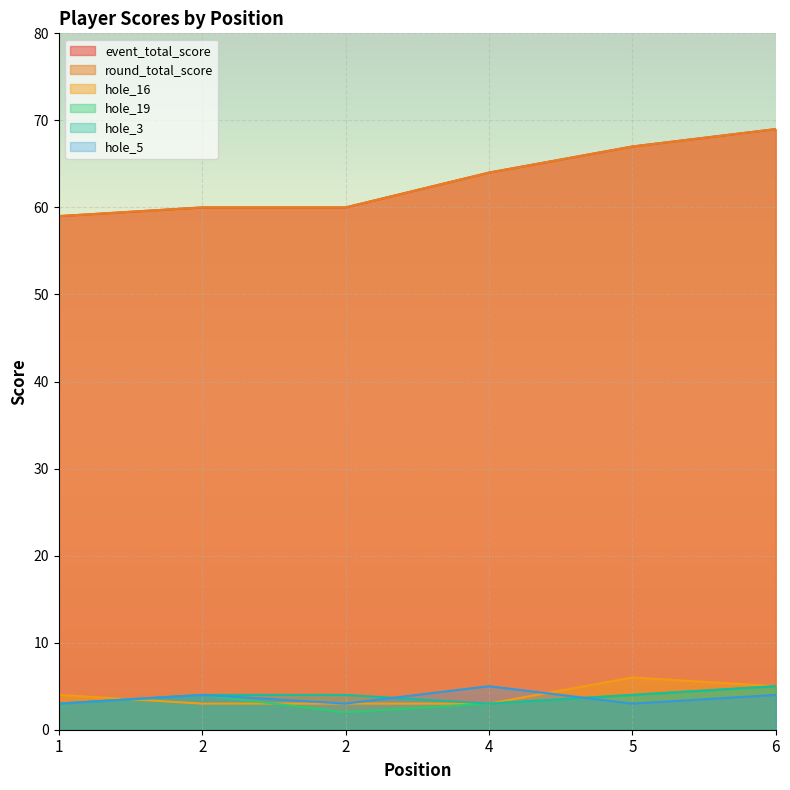

At which category is the sum across all series the highest?

6